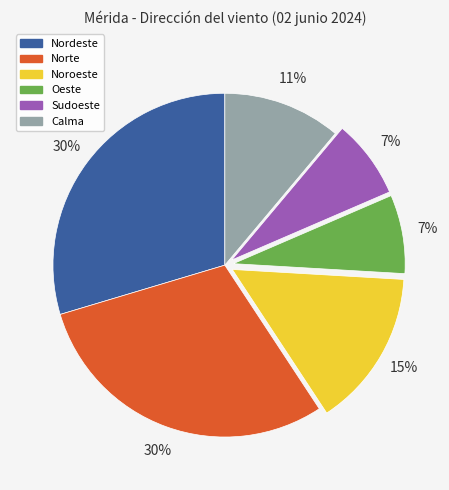

Does Calma represent more than half of the total?

No